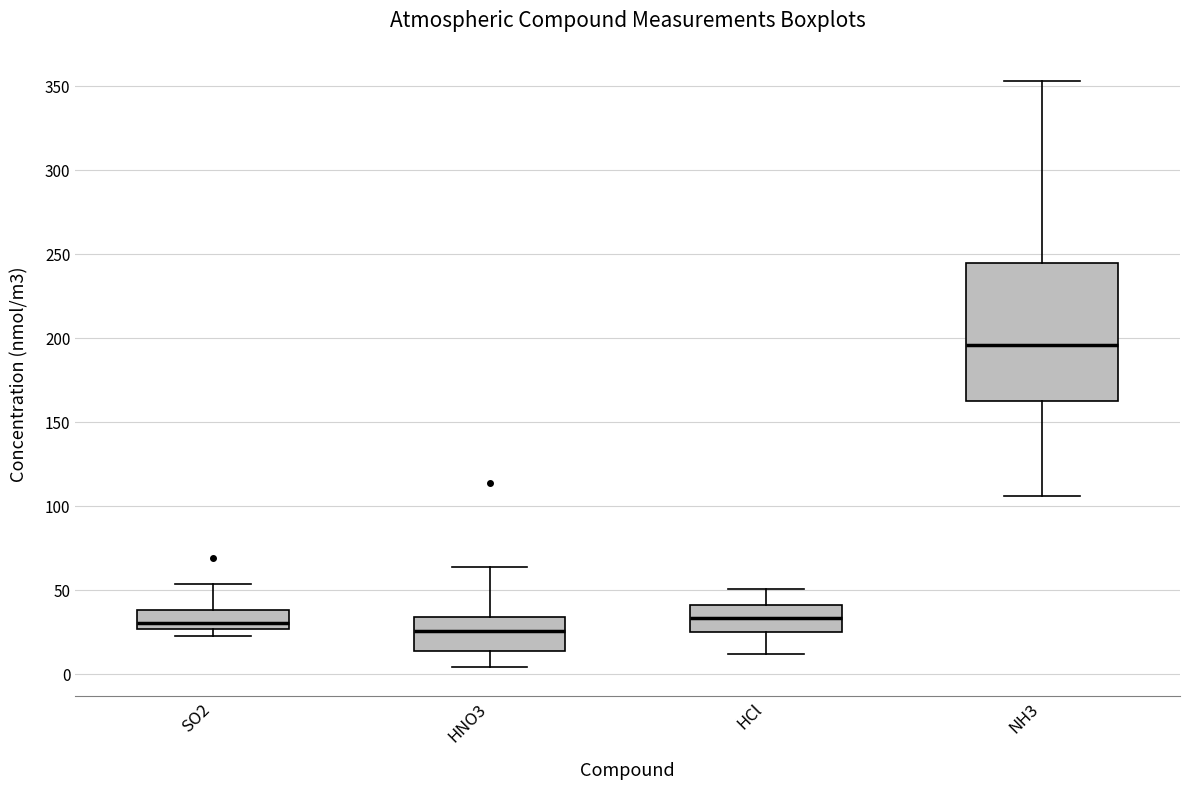

Which box has the highest median line?

NH3